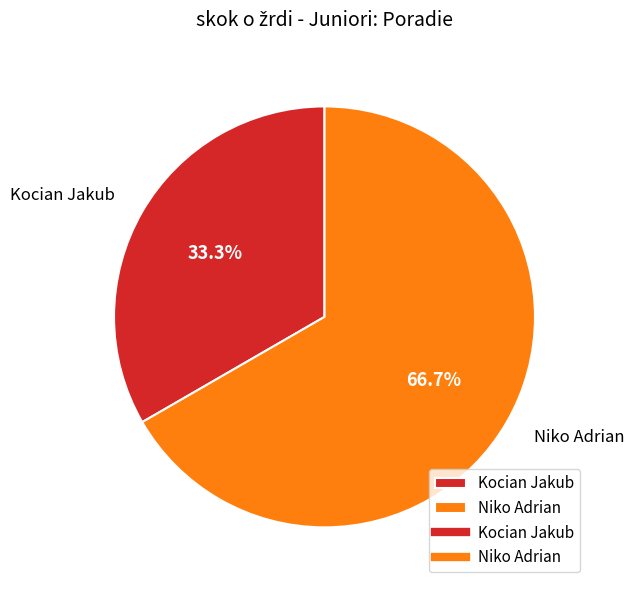

How many slices are in this pie chart?

2